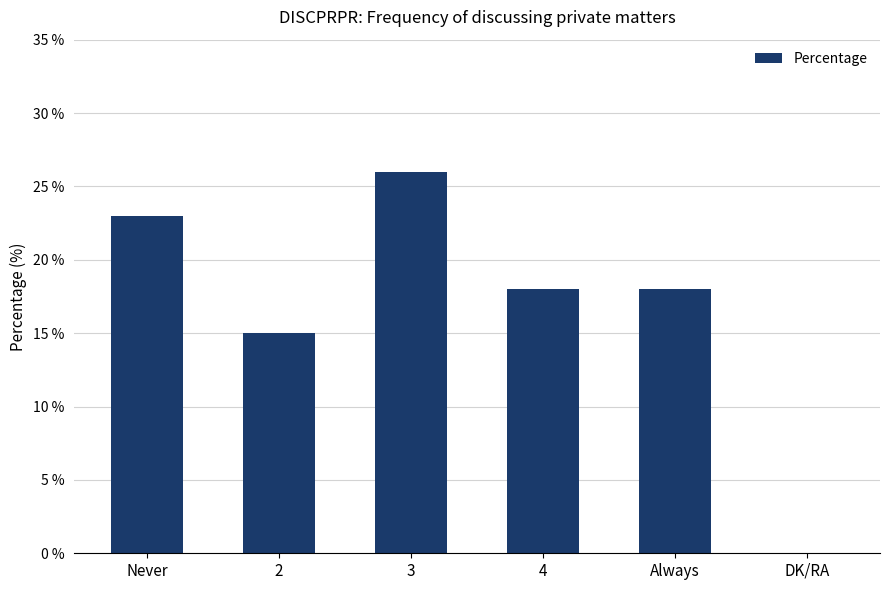

At which label is the value closest to 13?

2